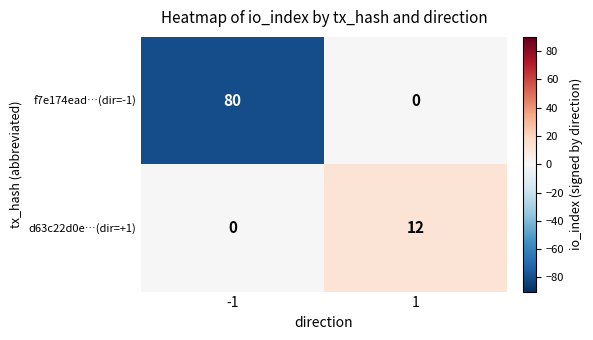

What is the approximate value of d63c22d0e…(dir=+1) at 1, to the nearest 5?

10